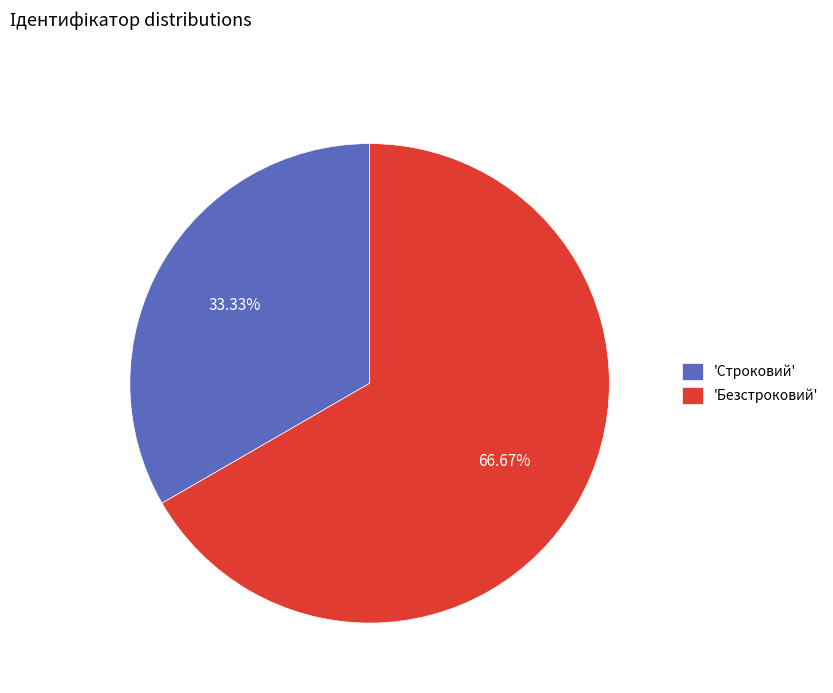

To the nearest percent, what is the average slice percentage?

50%